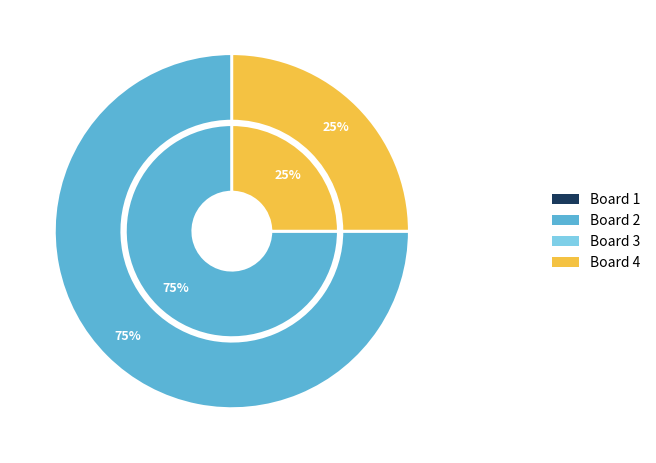

Is it true that Board 4 is 37% of the pie?

False